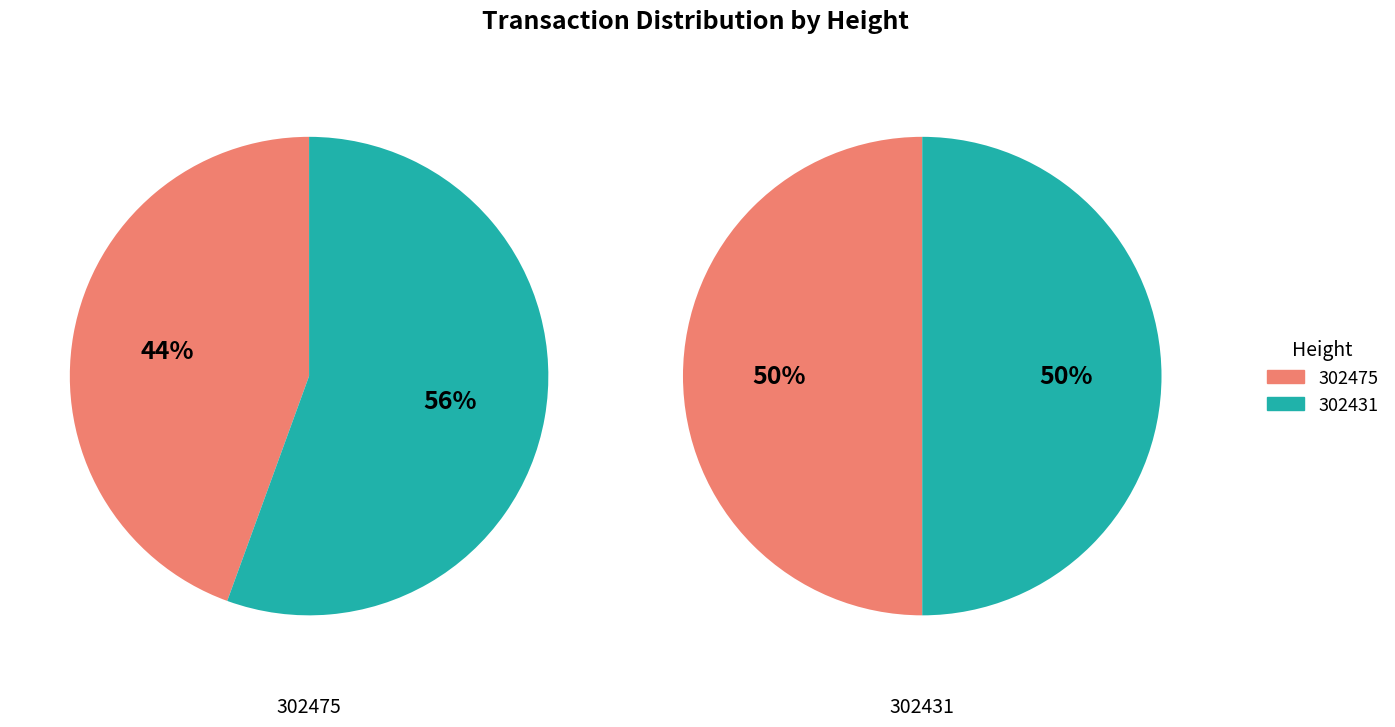

To the nearest percent, what percentage of the pie is 302475?

44%